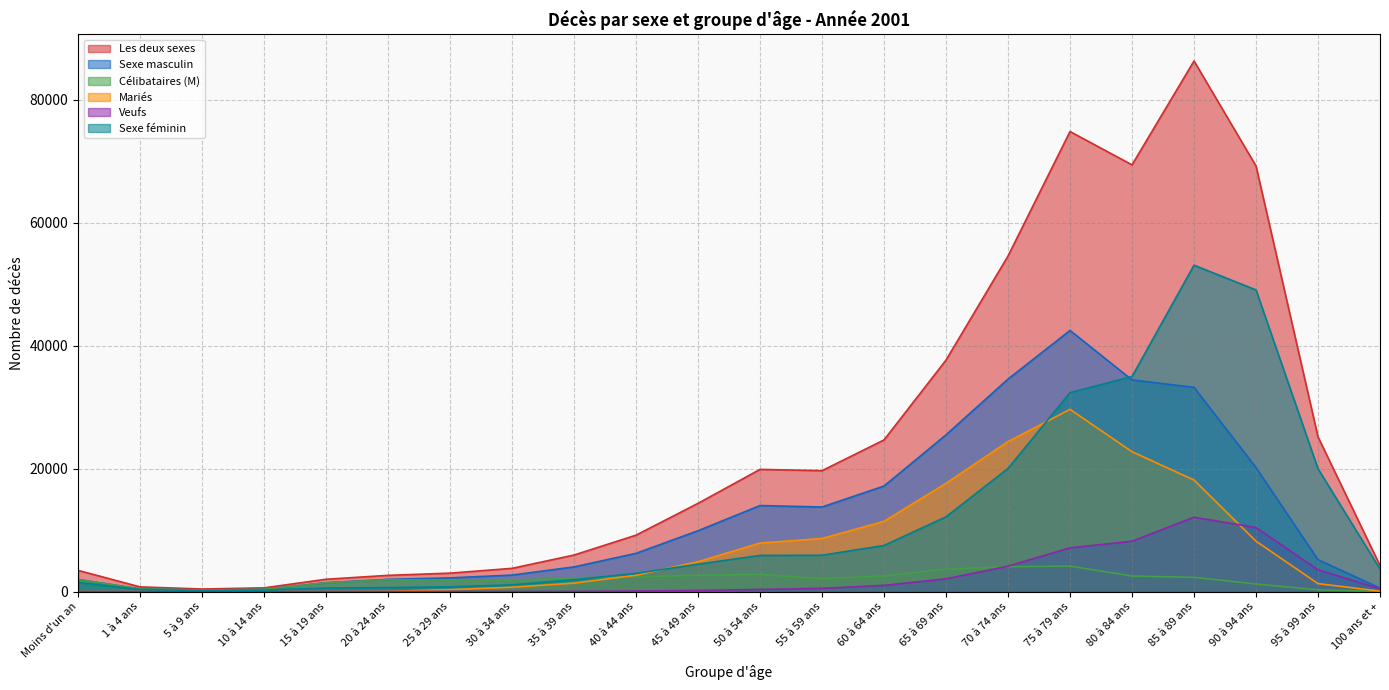

Which category has the lowest value in the Sexe féminin series?

5 à 9 ans